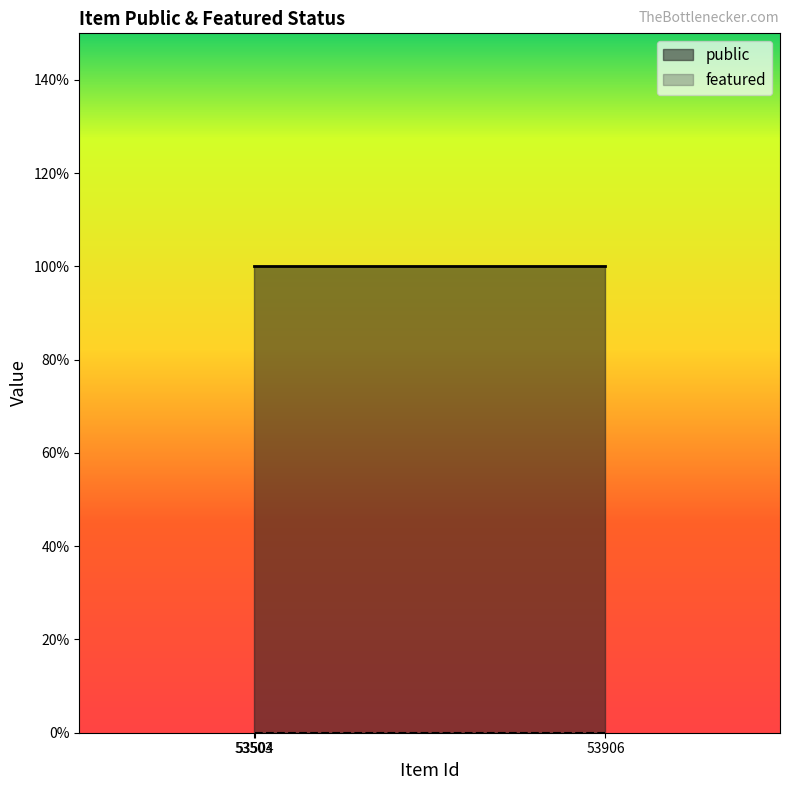

What is the maximum value shown in the chart?

1